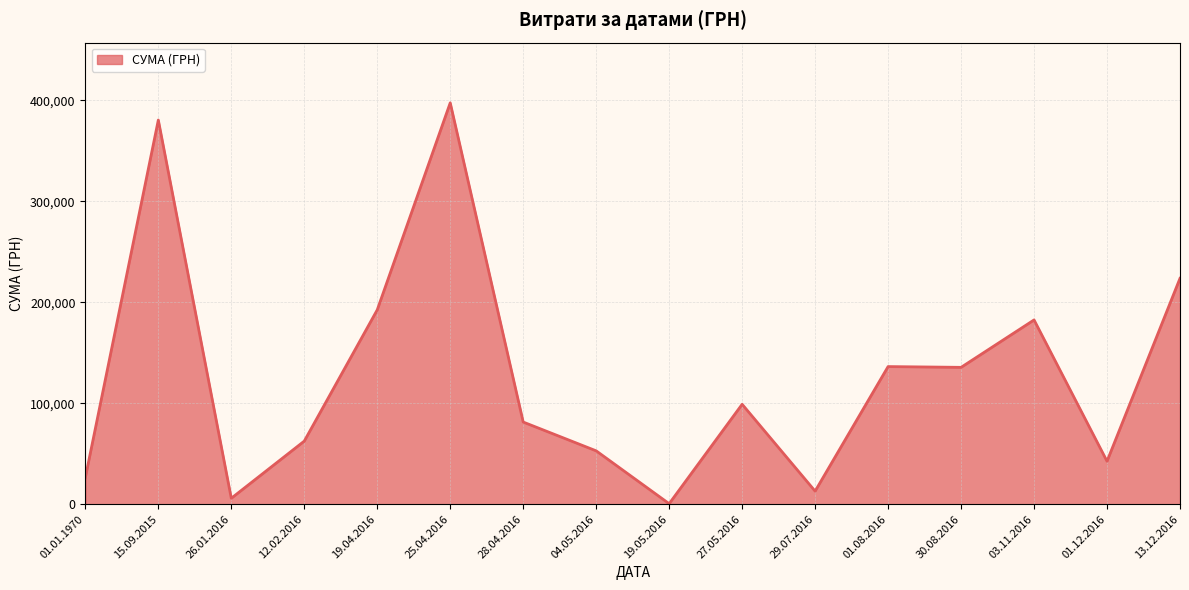

Is it true that the value at 13.12.2016 is 351351.3?

False